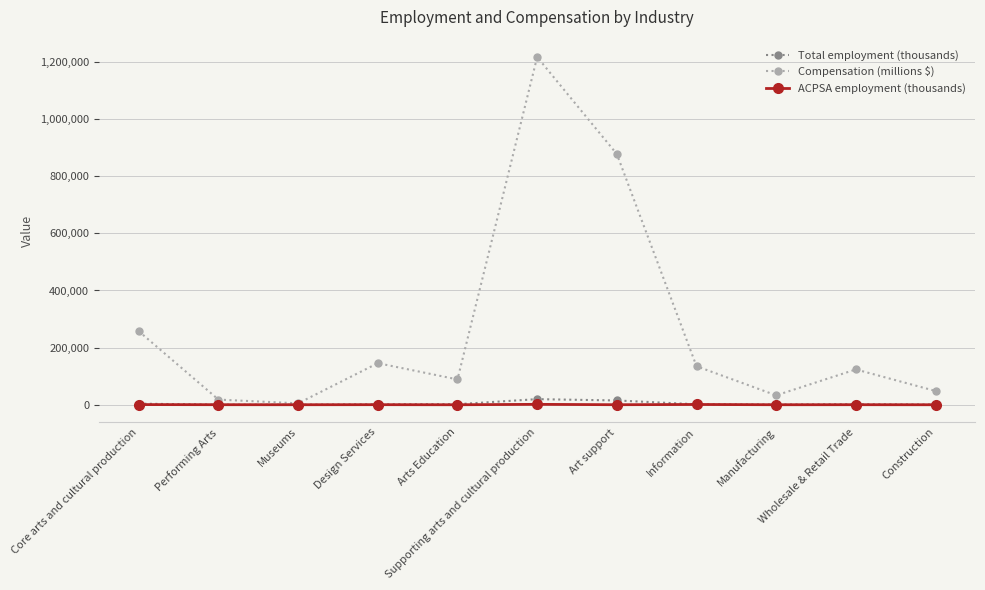

Between Museums and Wholesale & Retail Trade, which series saw the biggest shift?

Compensation (millions $)